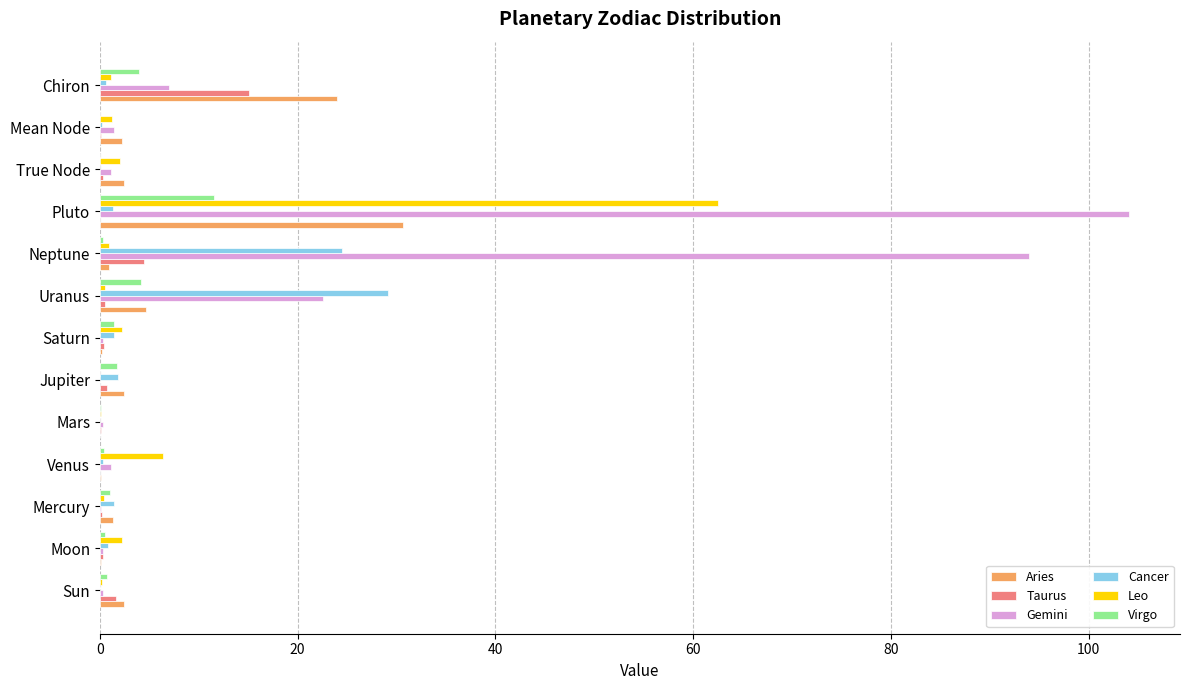

The value of Cancer at Sun is 0.0. True or false?

True